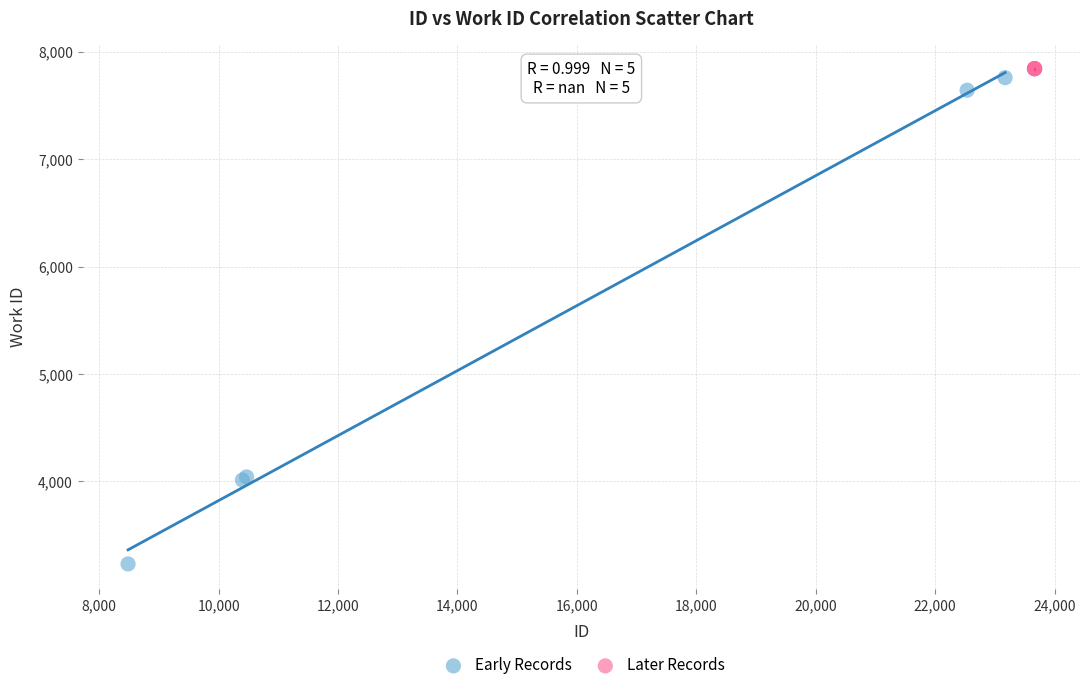

Which series reaches the minimum Y coordinate?

Early Records